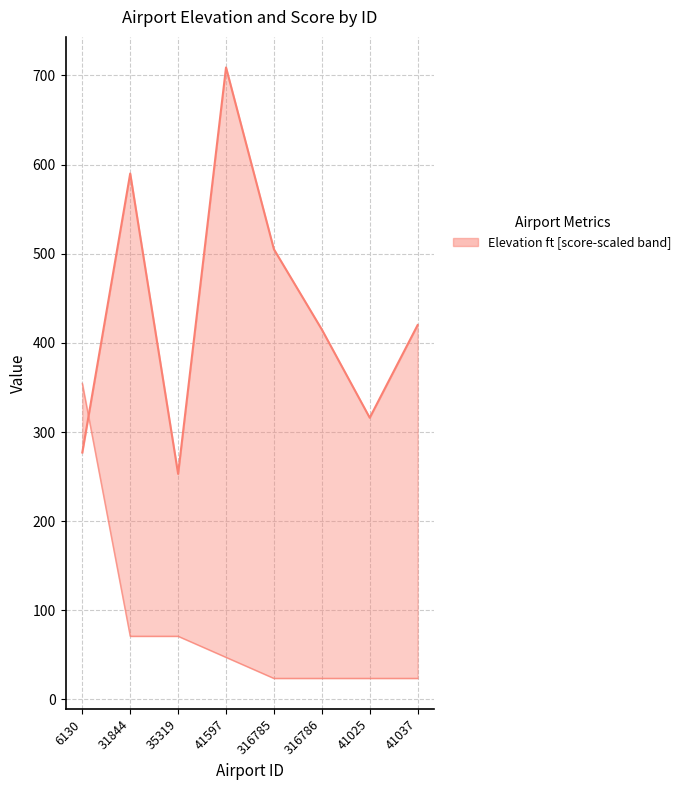

What position from the left is 41025?

7